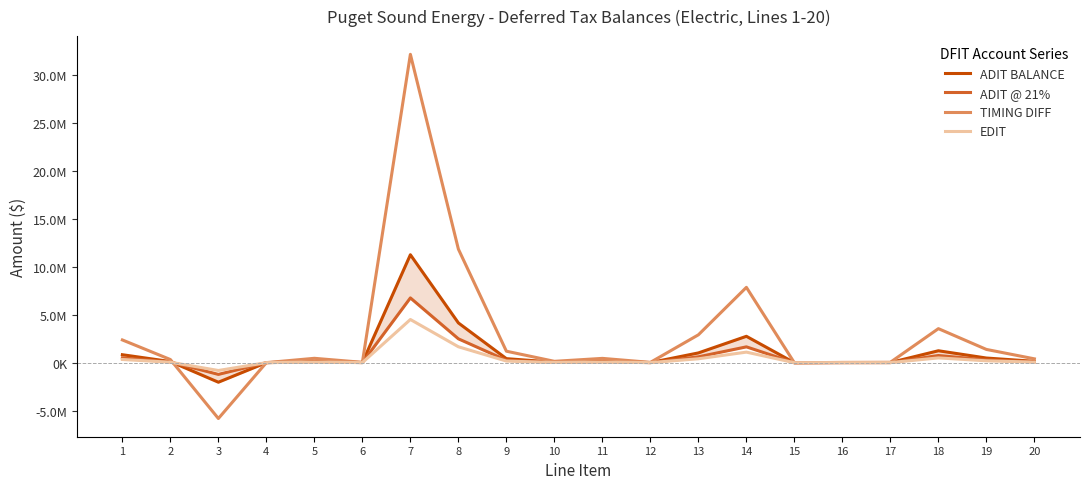

Where is EDIT nearest to the value 1844838?

8